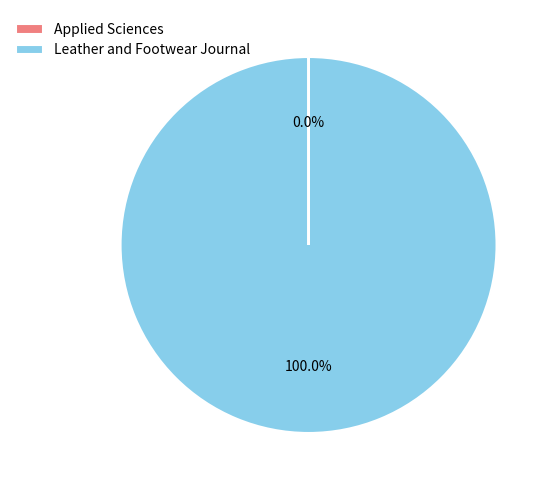

Which category accounts for the majority?

Leather and Footwear Journal